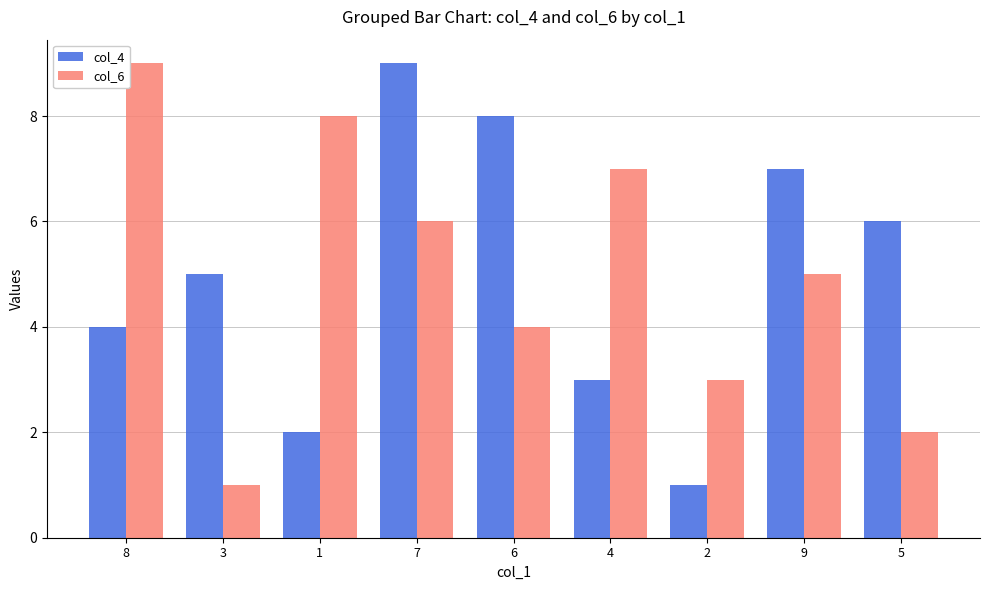

What is the sum of the col_6 values at 7 and 1?

14